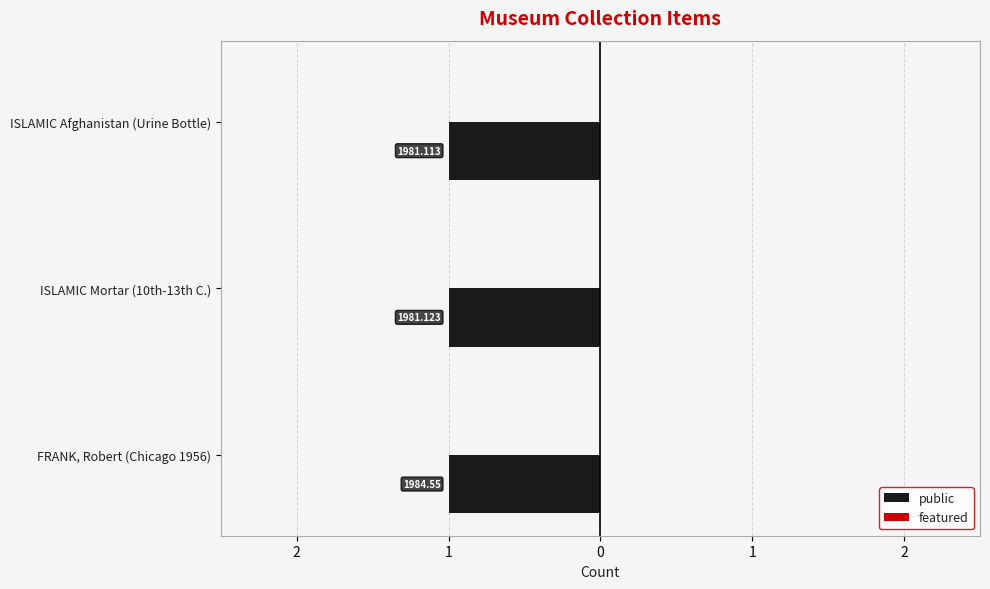

Which has a higher value, FRANK, Robert (Chicago 1956) or ISLAMIC Mortar (10th-13th C.)?

FRANK, Robert (Chicago 1956)